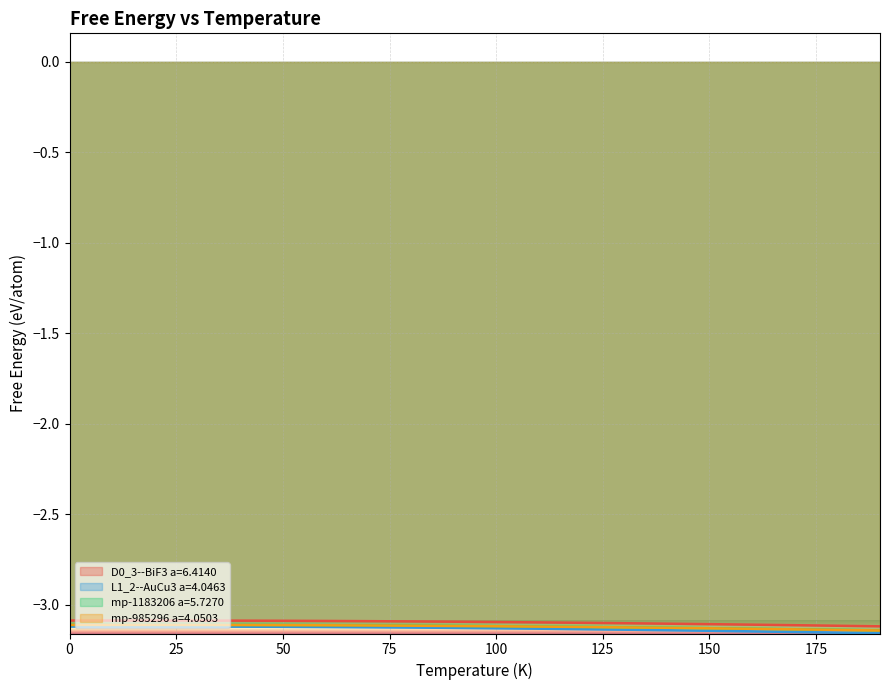

Reading left to right, what are all the values shown in this chart?

D0_3--BiF3 a=6.4140: 0.0=-3.1	10.0=-3.1	20.0=-3.1	30.0=-3.1	40.0=-3.1	50.0=-3.1	60.0=-3.1	70.0=-3.1	80.0=-3.1	90.0=-3.1	100.0=-3.1	110.0=-3.1	120.0=-3.1	130.0=-3.1	140.0=-3.1	150.0=-3.1	160.0=-3.1	170.0=-3.1	180.0=-3.1	190.0=-3.1
L1_2--AuCu3 a=4.0463: 0.0=-3.1	10.0=-3.1	20.0=-3.1	30.0=-3.1	40.0=-3.1	50.0=-3.1	60.0=-3.1	70.0=-3.1	80.0=-3.1	90.0=-3.1	100.0=-3.1	110.0=-3.1	120.0=-3.1	130.0=-3.1	140.0=-3.1	150.0=-3.1	160.0=-3.1	170.0=-3.2	180.0=-3.2	190.0=-3.2
mp-1183206 a=5.7270: 0.0=-3.1	10.0=-3.1	20.0=-3.1	30.0=-3.1	40.0=-3.1	50.0=-3.1	60.0=-3.1	70.0=-3.1	80.0=-3.1	90.0=-3.1	100.0=-3.1	110.0=-3.1	120.0=-3.1	130.0=-3.1	140.0=-3.1	150.0=-3.1	160.0=-3.1	170.0=-3.1	180.0=-3.1	190.0=-3.1
mp-985296 a=4.0503: 0.0=-3.1	10.0=-3.1	20.0=-3.1	30.0=-3.1	40.0=-3.1	50.0=-3.1	60.0=-3.1	70.0=-3.1	80.0=-3.1	90.0=-3.1	100.0=-3.1	110.0=-3.1	120.0=-3.1	130.0=-3.1	140.0=-3.1	150.0=-3.1	160.0=-3.1	170.0=-3.1	180.0=-3.1	190.0=-3.1